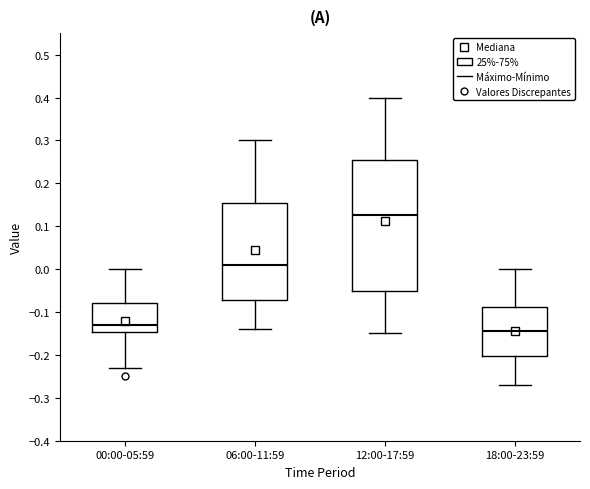

Reading left to right, transcribe this box plot: for each box, give where its median line is, the range the box spans, and where its two whiskers end, as read against the y-axis. The values are not printed on the chart, so give them approximately, as read against the axis.

00:00-05:59: median -0.13, box -0.15 to -0.08, whiskers -0.23 to 0.00
06:00-11:59: median 0.01, box -0.07 to 0.16, whiskers -0.14 to 0.30
12:00-17:59: median 0.13, box -0.05 to 0.26, whiskers -0.15 to 0.40
18:00-23:59: median -0.14, box -0.20 to -0.09, whiskers -0.27 to 0.00